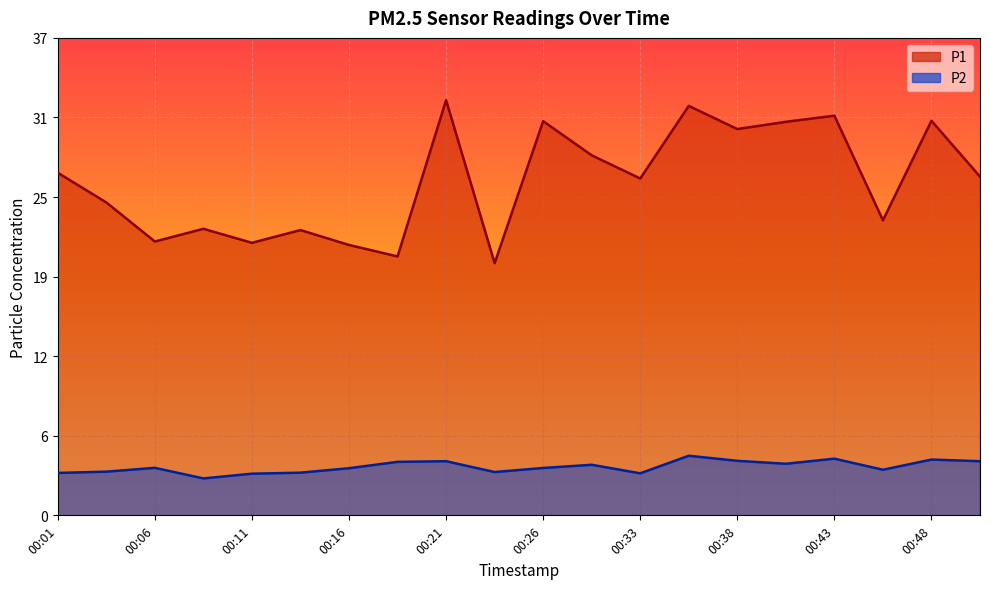

What is the lowest value of the P2 series?

2.9